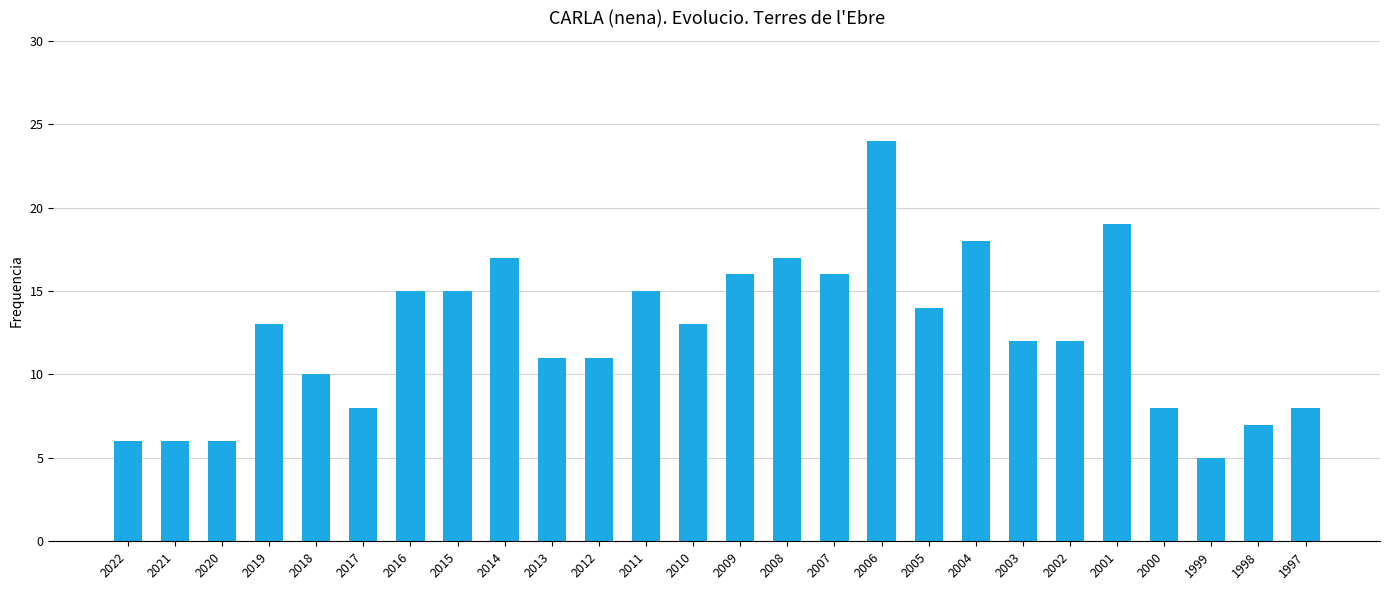

How many categories are shown in the chart?

26